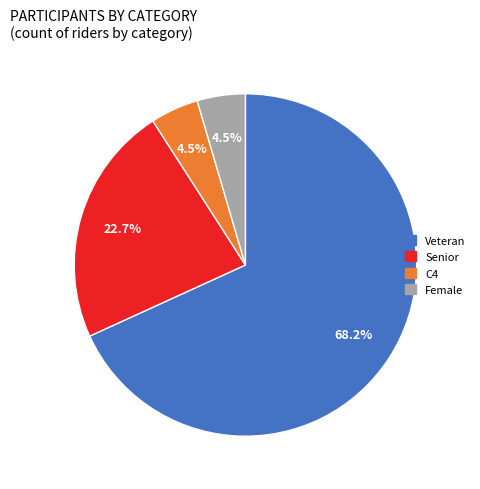

Is the sum of C4 and Female greater than half?

No